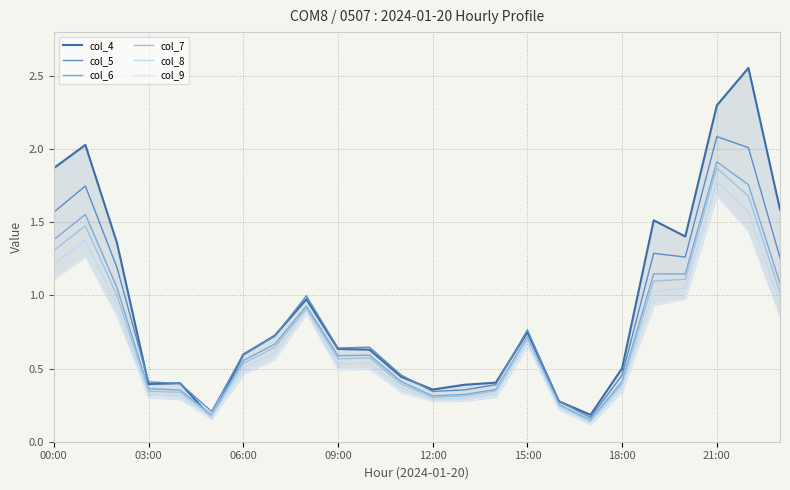

Does the chart display data point markers on the line(s)?

No